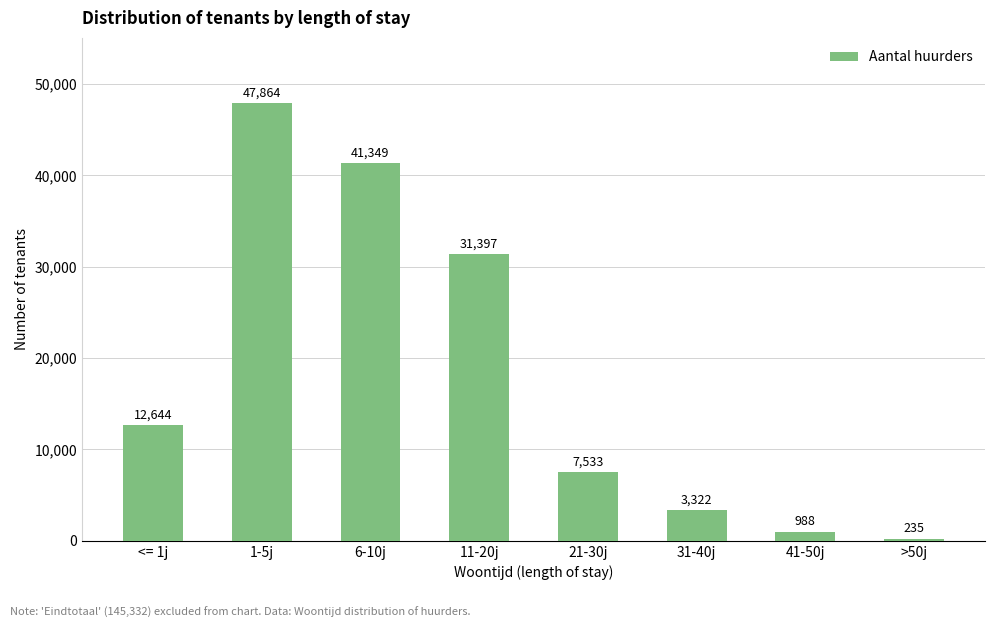

How many series are shown in this chart?

1